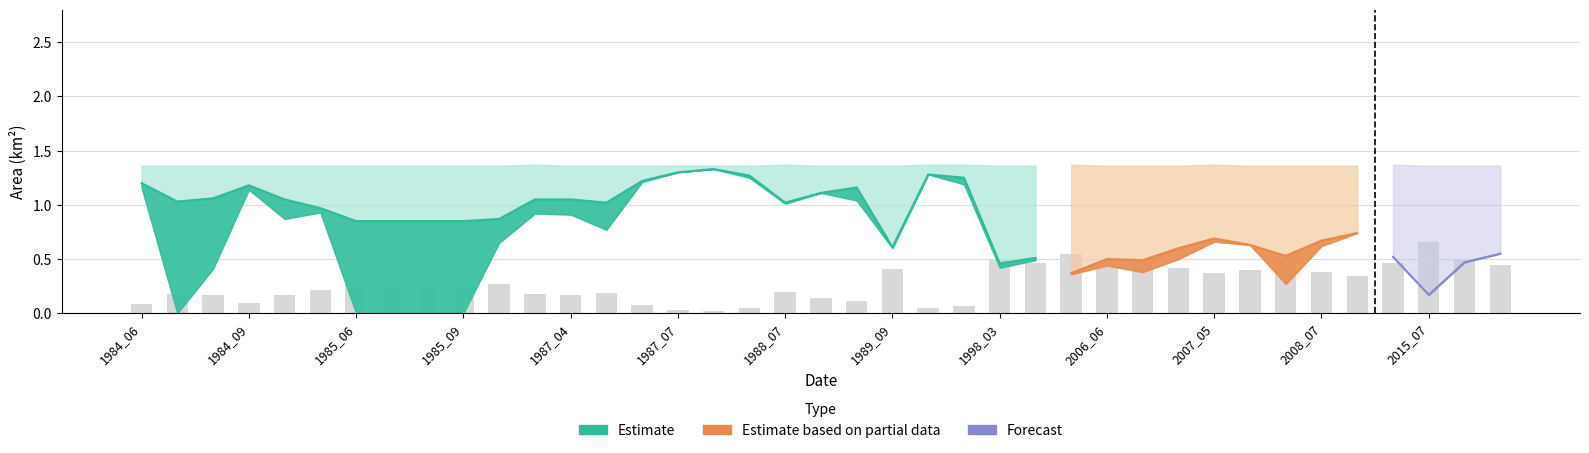

What is the difference between the landArea values at 10 and 37?

0.4